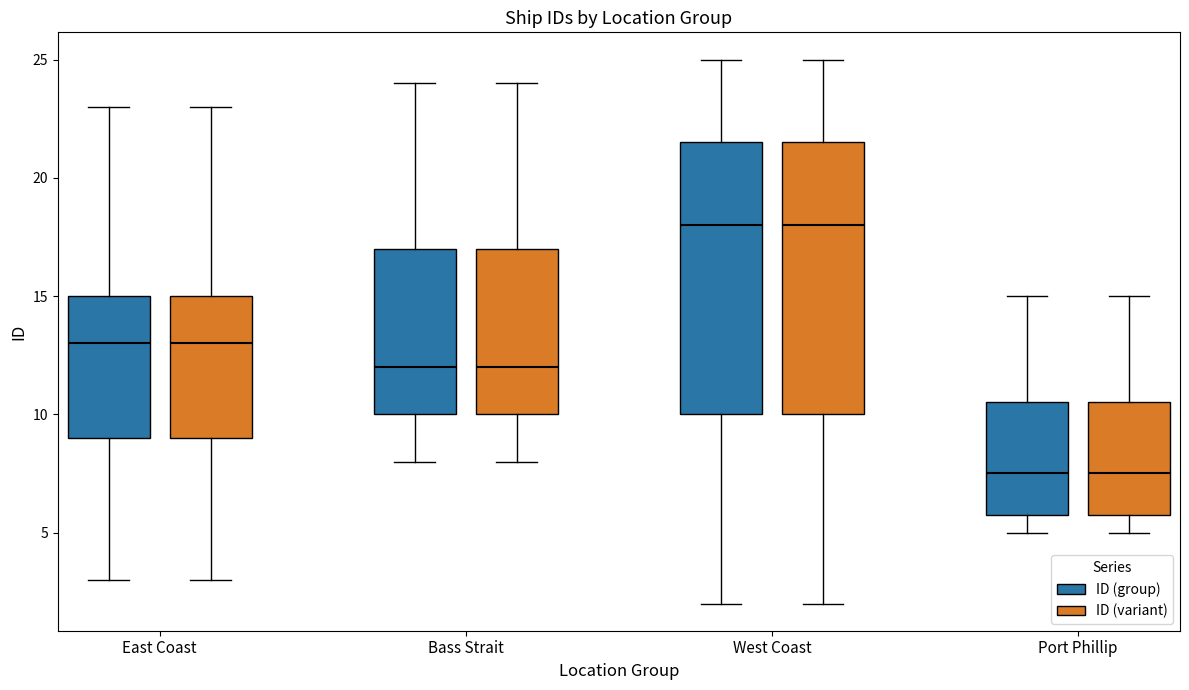

Reading left to right, read every box against the y-axis: the position of its median line, the range the box covers, and the ends of its whiskers. The values are not printed on the chart, so give them approximately, as read against the axis.

East Coast (ID (group)): median 13.0, box 9.0 to 15.0, whiskers 3.0 to 23.0
East Coast (ID (variant)): median 13.0, box 9.0 to 15.0, whiskers 3.0 to 23.0
Bass Strait (ID (group)): median 12.0, box 10.0 to 17.0, whiskers 8.0 to 24.0
Bass Strait (ID (variant)): median 12.0, box 10.0 to 17.0, whiskers 8.0 to 24.0
West Coast (ID (group)): median 18.0, box 10.0 to 21.5, whiskers 2.0 to 25.0
West Coast (ID (variant)): median 18.0, box 10.0 to 21.5, whiskers 2.0 to 25.0
Port Phillip (ID (group)): median 7.5, box 6.0 to 10.5, whiskers 5.0 to 15.0
Port Phillip (ID (variant)): median 7.5, box 6.0 to 10.5, whiskers 5.0 to 15.0